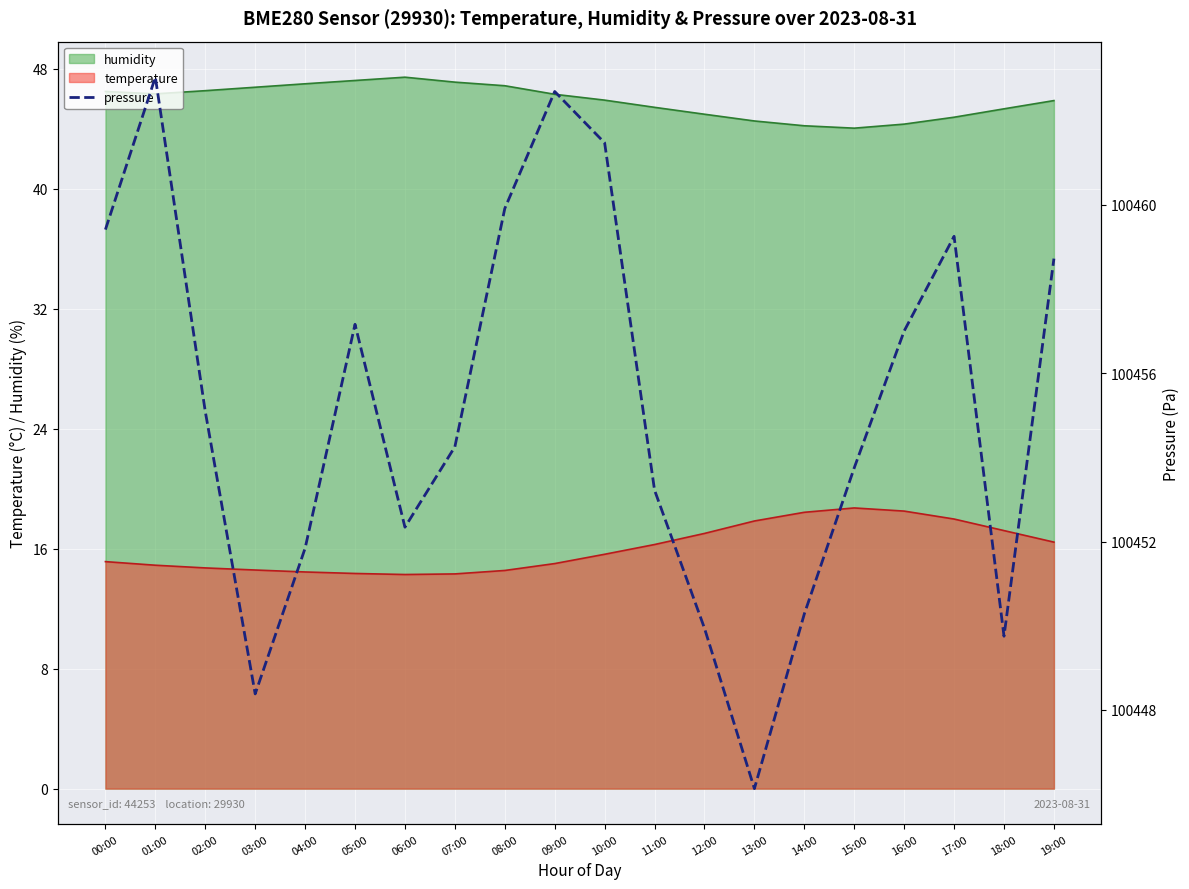

What is the greatest value displayed?

100463.0